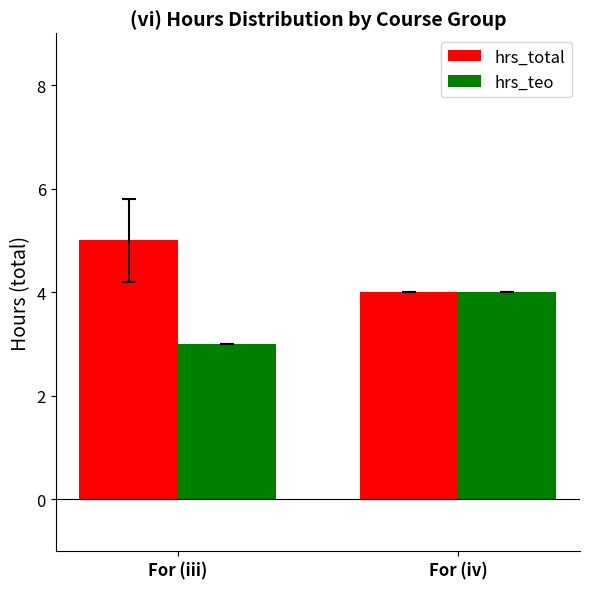

Which series has the largest total across all categories?

hrs_total